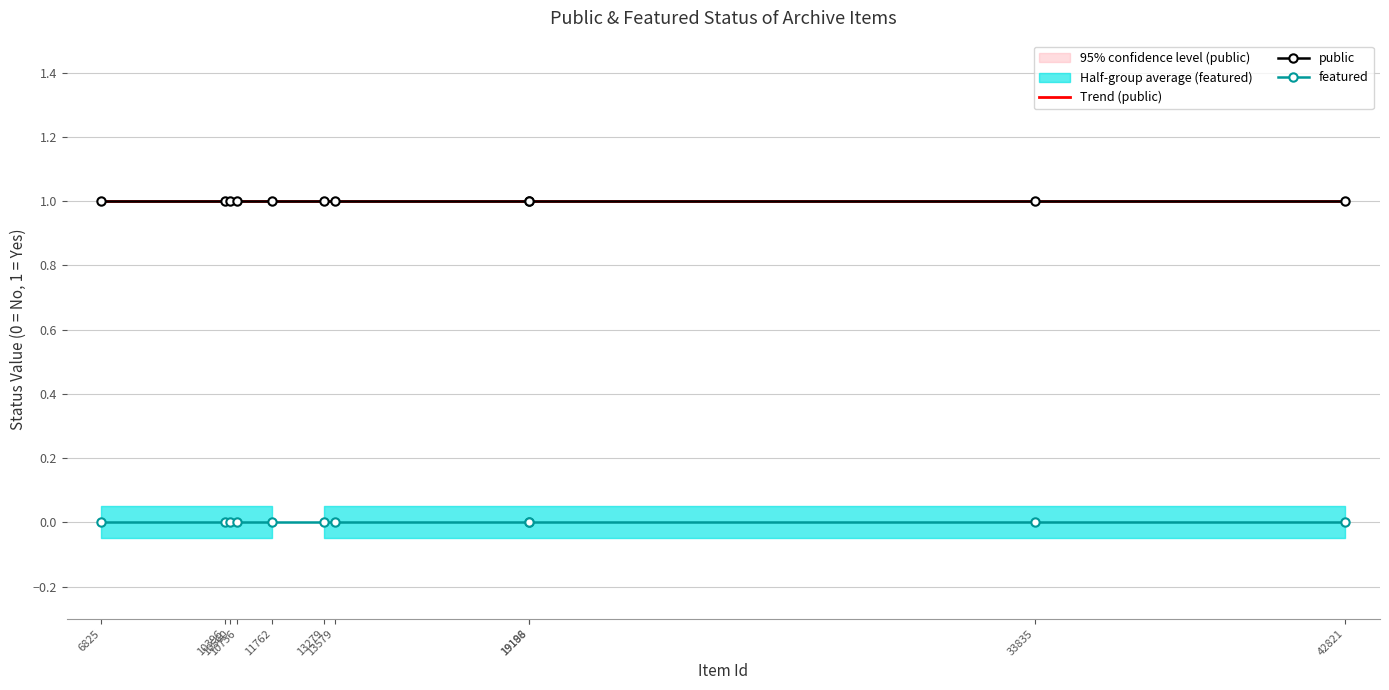

True or false: public and featured cross at least once.

False